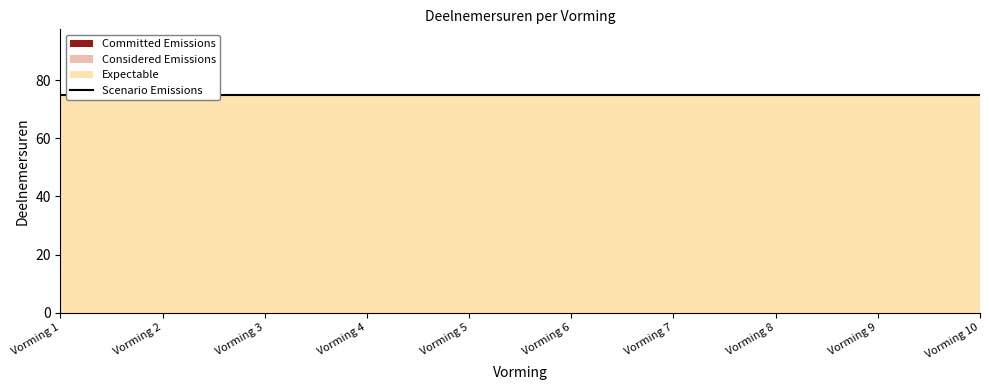

Which category has the highest value in the Considered Emissions series?

Vorming 1